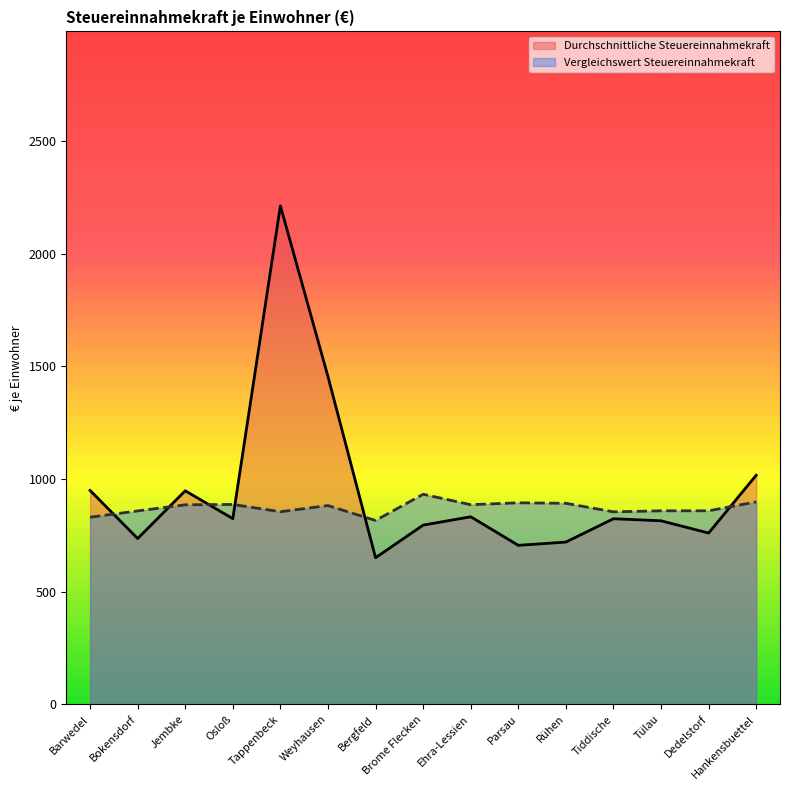

What is the spread (max minus min) of values at Bergfeld?

165.3